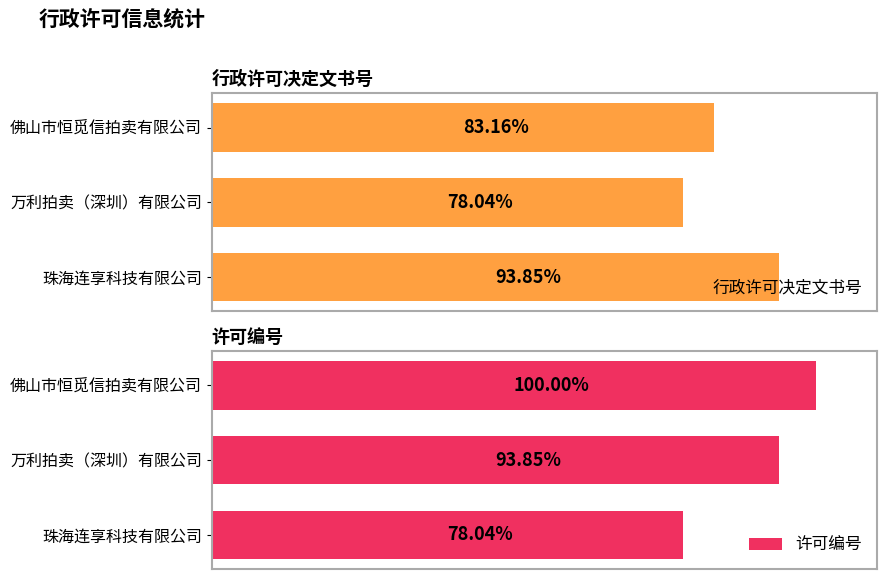

Rank the categories by 行政许可决定文书号 value from lowest to highest.

万利拍卖（深圳）有限公司, 佛山市恒觅信拍卖有限公司, 珠海连享科技有限公司